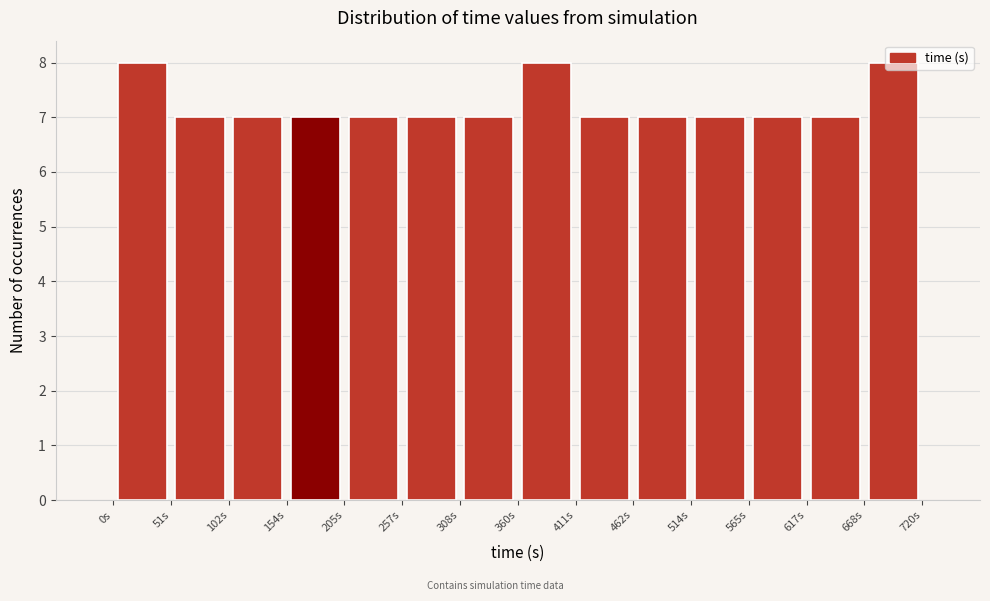

Reading left to right, transcribe this chart: for each bar, give the range it covers on the x-axis and its height. Neither the bar edges nor the heights are printed on the chart, so give them approximately, as read against the axes.

0 to 50: 8
50 to 100: 7
100 to 150: 7
150 to 210: 7
210 to 260: 7
260 to 310: 7
310 to 360: 7
360 to 410: 8
410 to 460: 7
460 to 510: 7
510 to 570: 7
570 to 620: 7
620 to 670: 7
670 to 720: 8